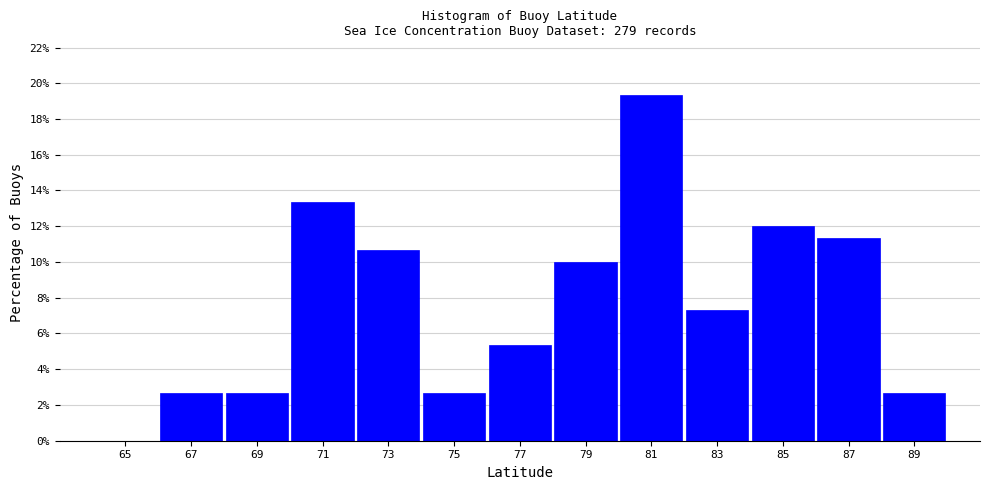

What is the height of the bar covering 88 to 90 on the x-axis? The values are not printed on the chart, so give them approximately, as read against the axis.

2.6